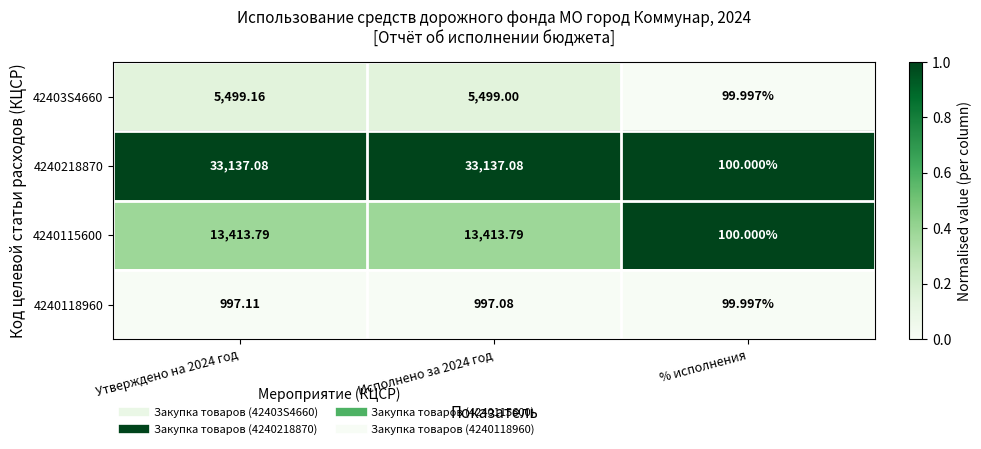

At which category is the sum across all series the highest?

Утверждено на 2024 год